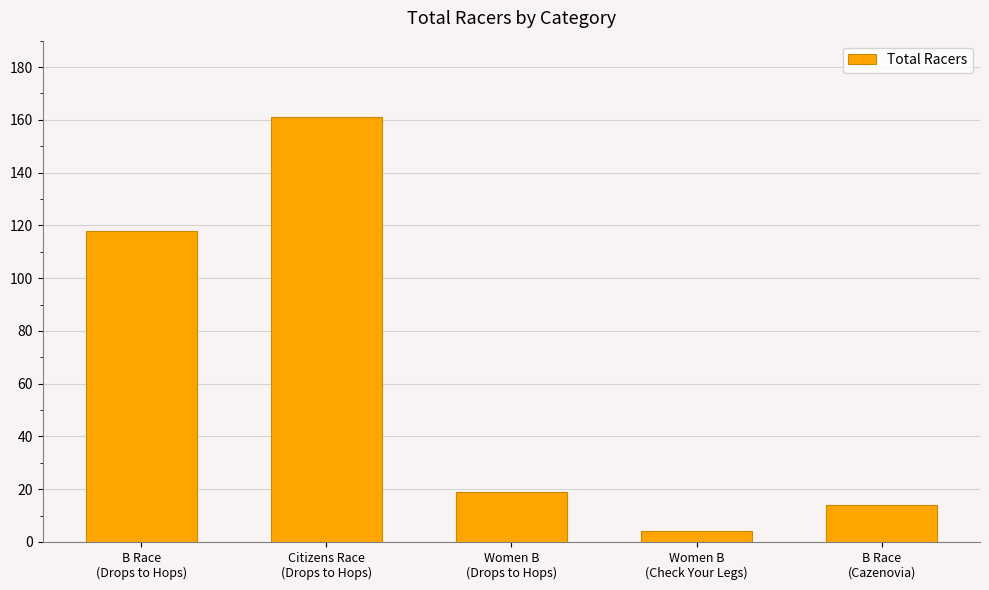

Are the bars horizontal?

No